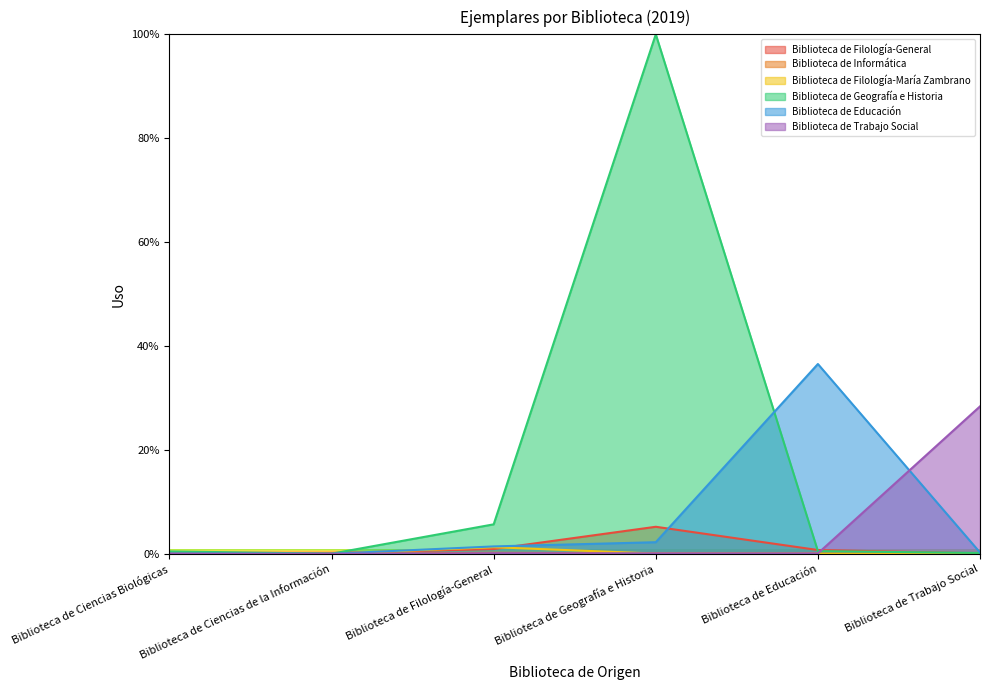

Reading left to right, extract all data points from this chart.

Biblioteca de Filología-General: 0.1	0.1	0.9	5.2	0.7	0.1
Biblioteca de Informática: 0.0	0.0	0.2	0.1	0.0	0.0
Biblioteca de Filología-María Zambrano: 0.0	0.0	1.3	0.0	0.0	0.0
Biblioteca de Geografía e Historia: 0.4	0.0	5.7	100.0	0.5	0.2
Biblioteca de Educación: 0.0	0.0	1.4	2.2	36.5	0.2
Biblioteca de Trabajo Social: 0.0	0.0	0.1	0.1	0.1	28.4